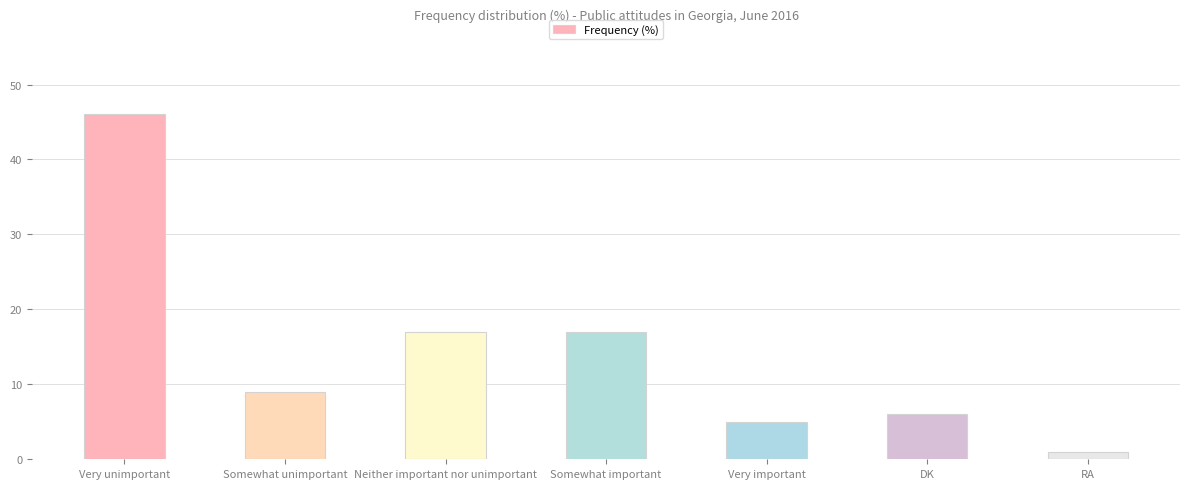

Reading right to left, list all the values displayed in this chart.

1	6	5	17	17	9	46